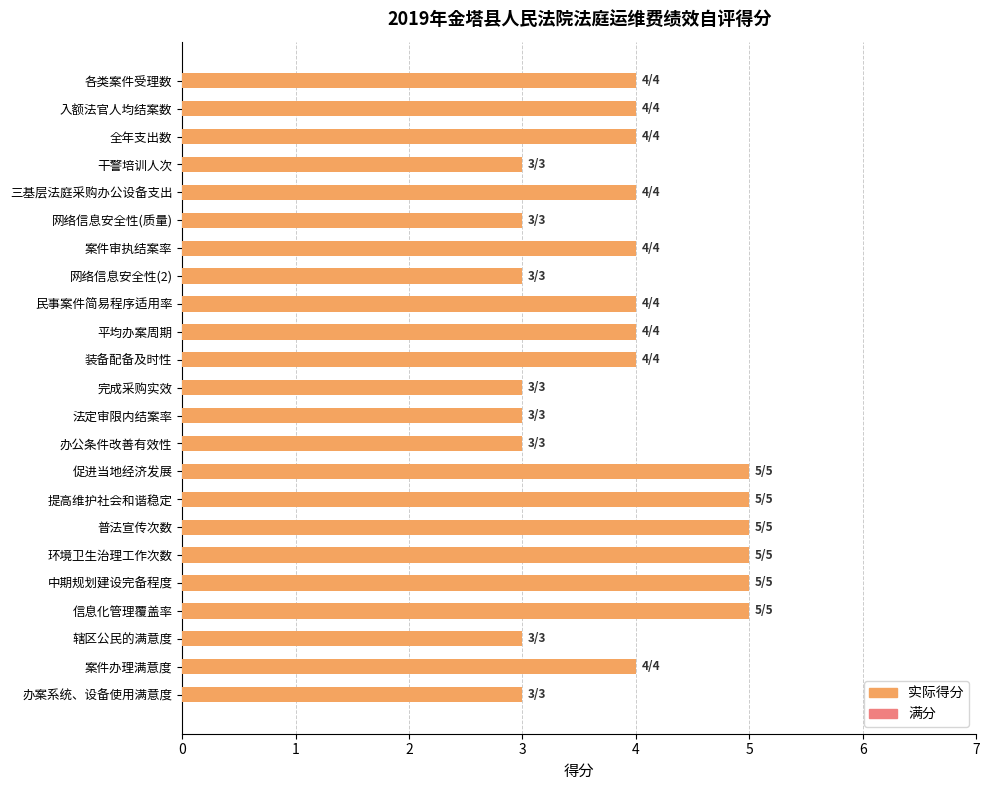

What is the difference between the maximum and second lowest values in the 满分 series?

2